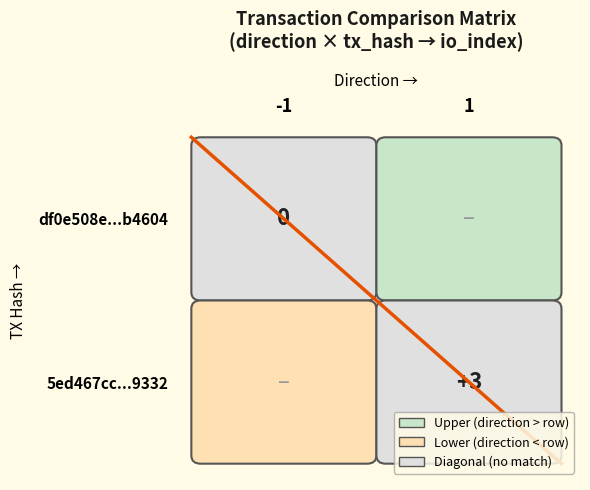

At 1, list the series in order from smallest to largest.

df0e508e0e81935943b4f649c0fb2853b6b4604, 5ed467cccd316b0384efbb6a971e1ae76d29332